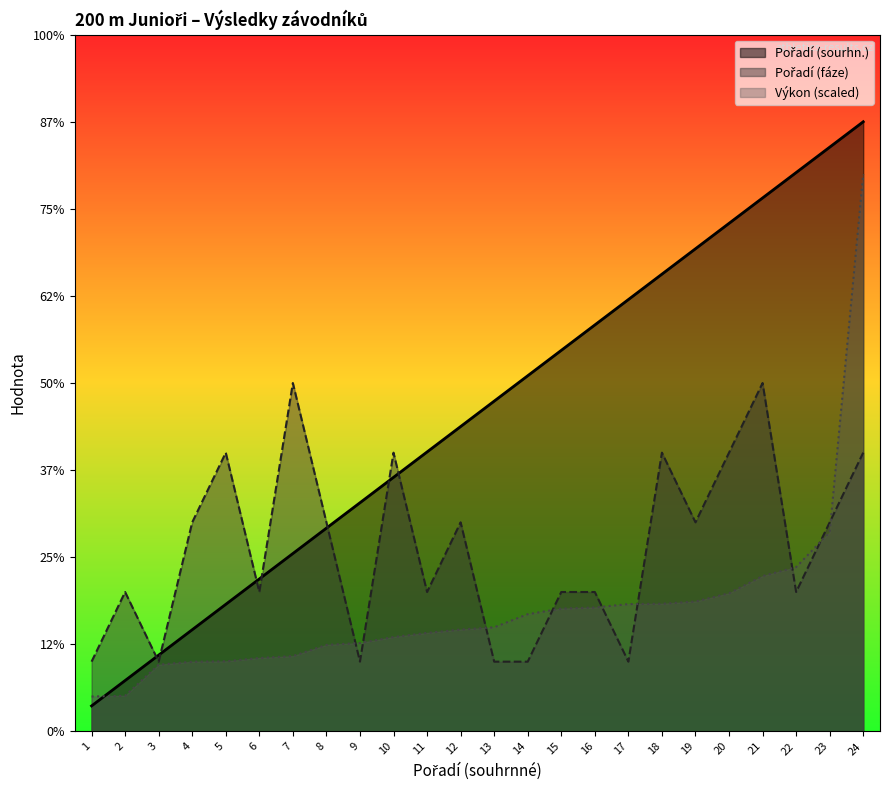

Is it true that Výkon equals 14.8 at 22?

False